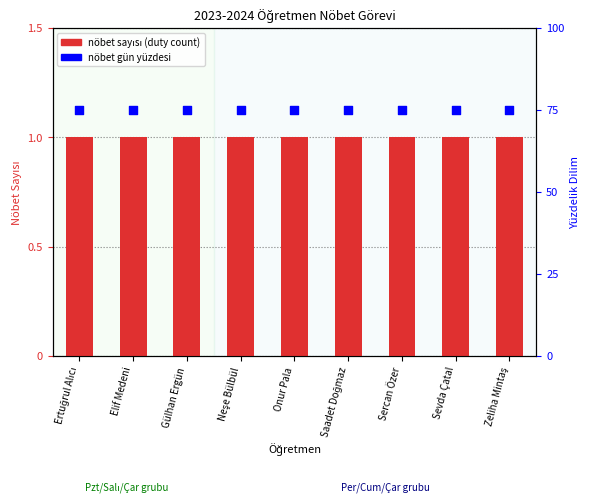

Is the value of Nöbet günü (percentile) at Onur Pala greater than the value of Nöbet Sayısı (duty count) at Saadet Doğmaz?

Yes